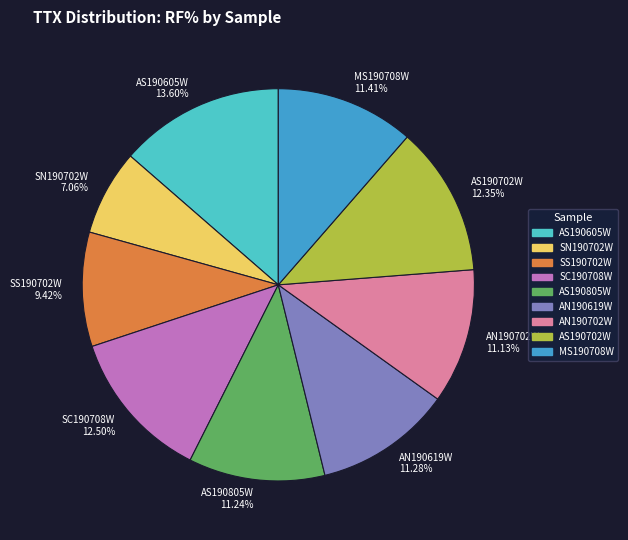

To the nearest percent, what is the combined percentage of MS190708W and AN190619W?

23%